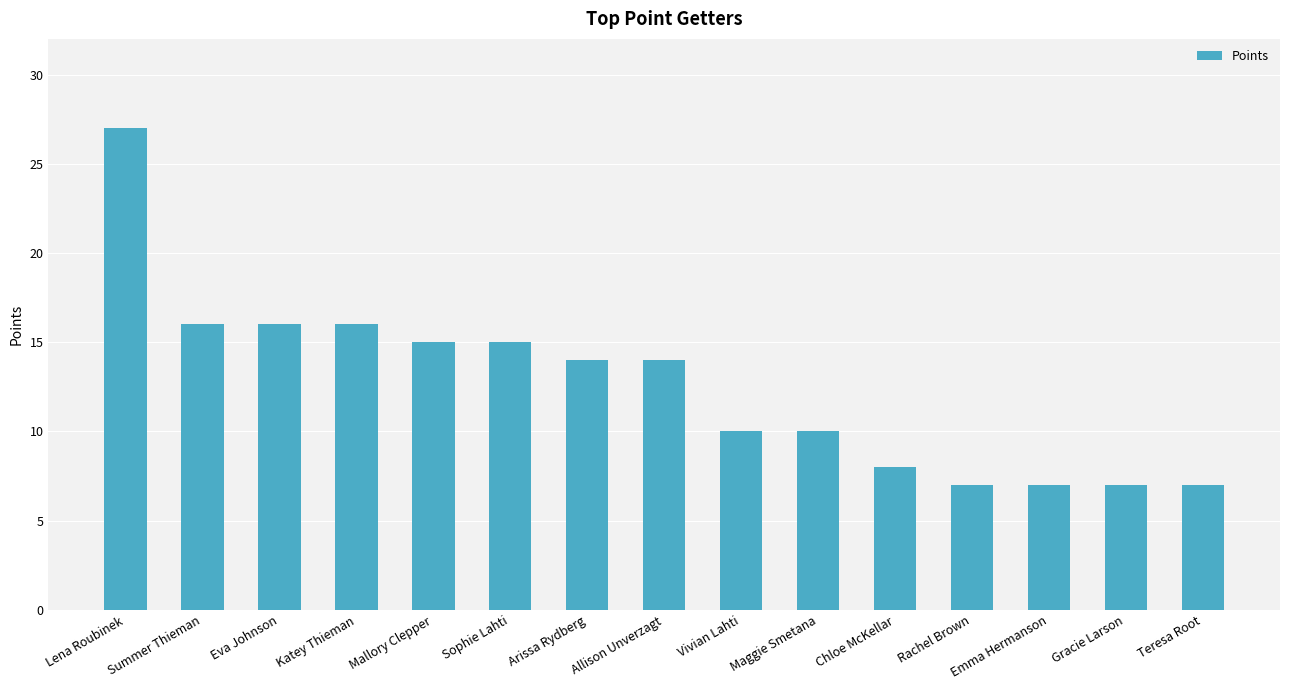

How many bars are there in total?

15